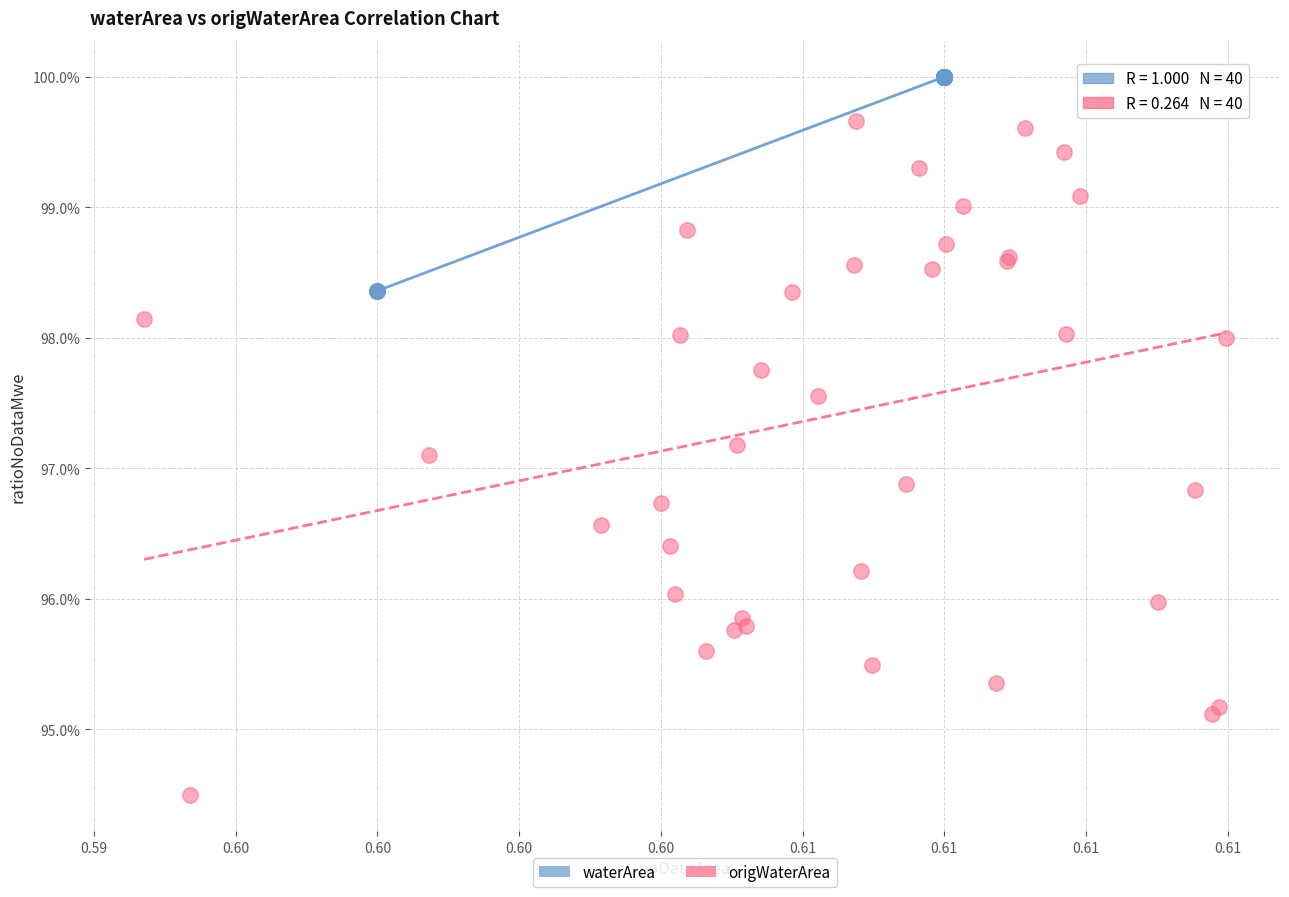

Which series has the largest Y range (max minus min)?

origWaterArea